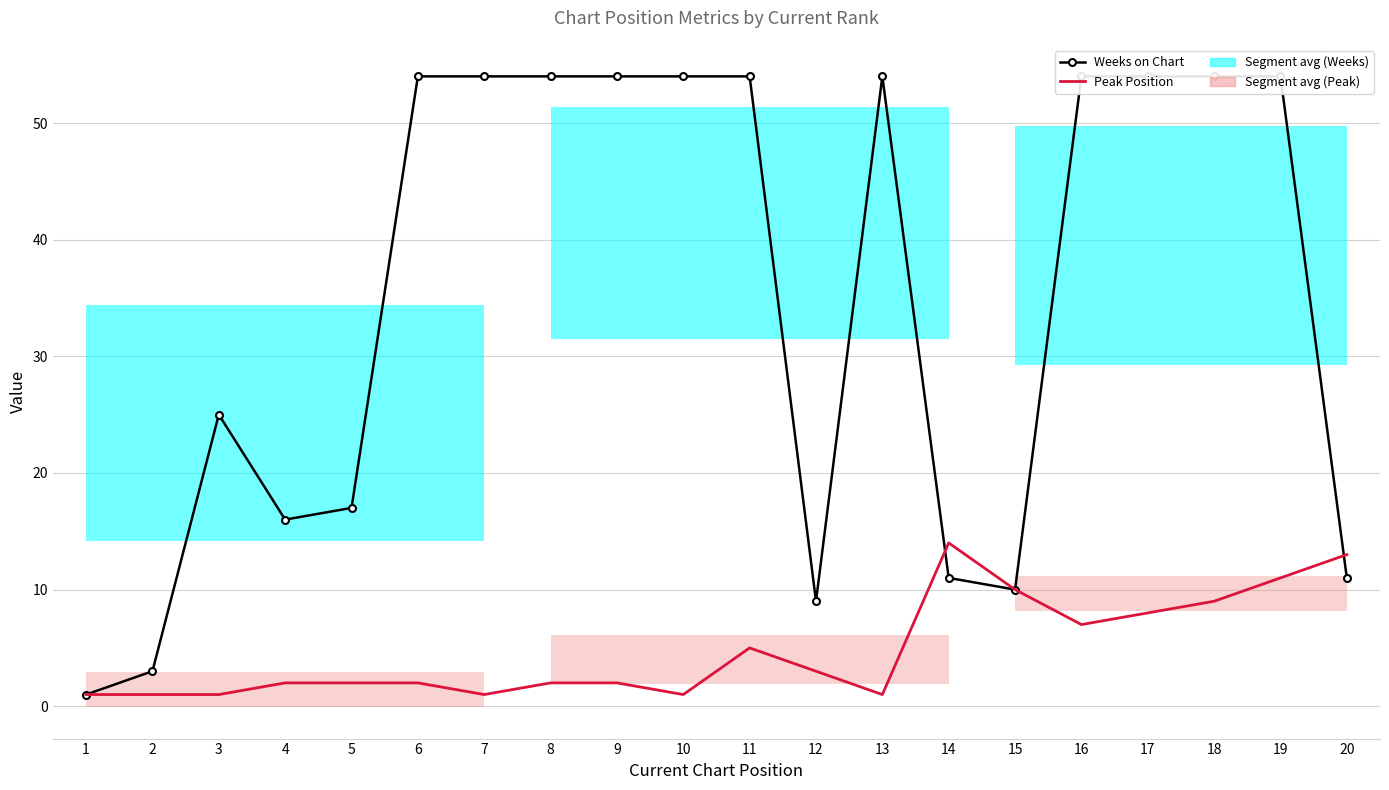

Reading left to right, what are all the values shown in this chart?

Weeks on Chart: 1	3	25	16	17	54	54	54	54	54	54	9	54	11	10	54	54	54	54	11
Peak Position: 1	1	1	2	2	2	1	2	2	1	5	3	1	14	10	7	8	9	11	13